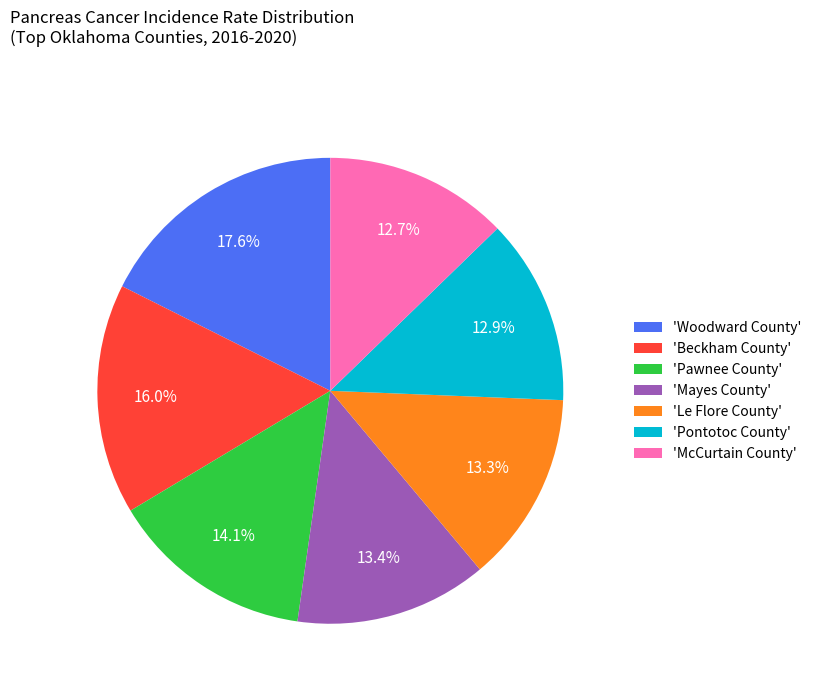

What is the ratio of the value at 'Pontotoc County' to the value at 'McCurtain County'?

1.0